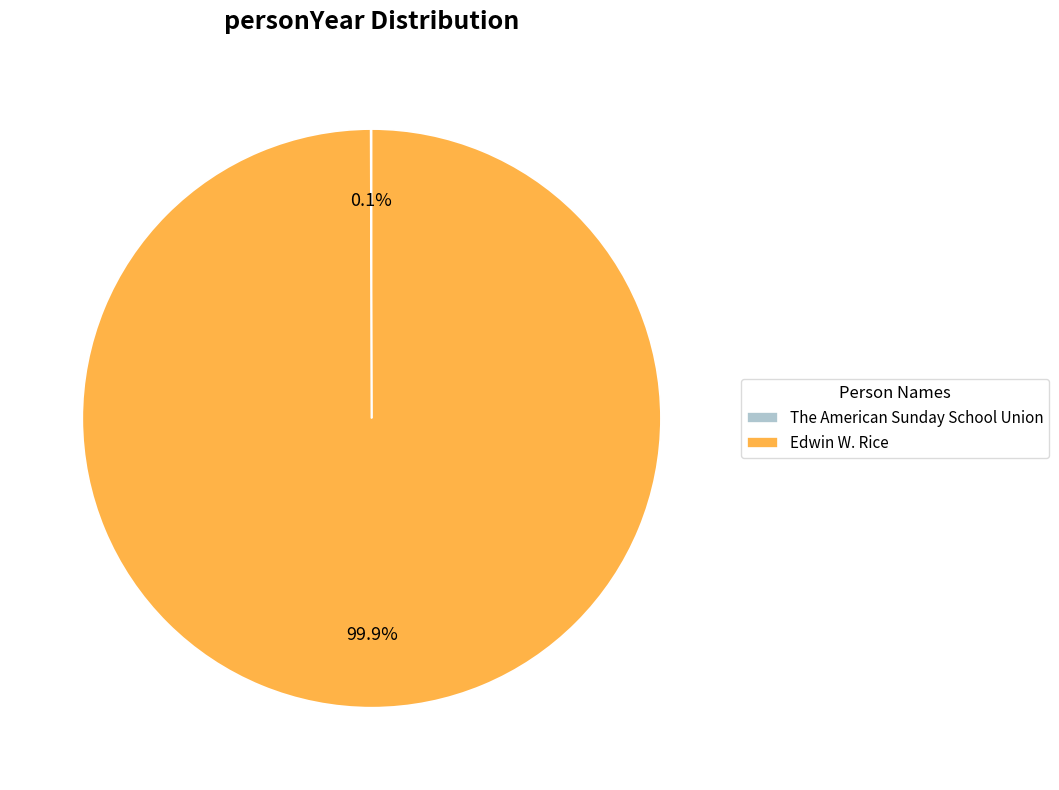

Which slice is the largest?

Edwin W. Rice